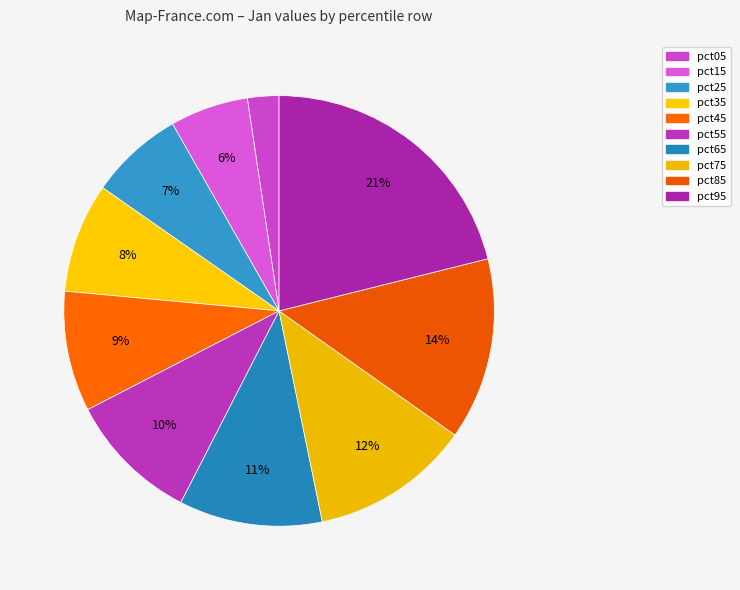

What is the change in value from pct05 to pct95?

+0.9